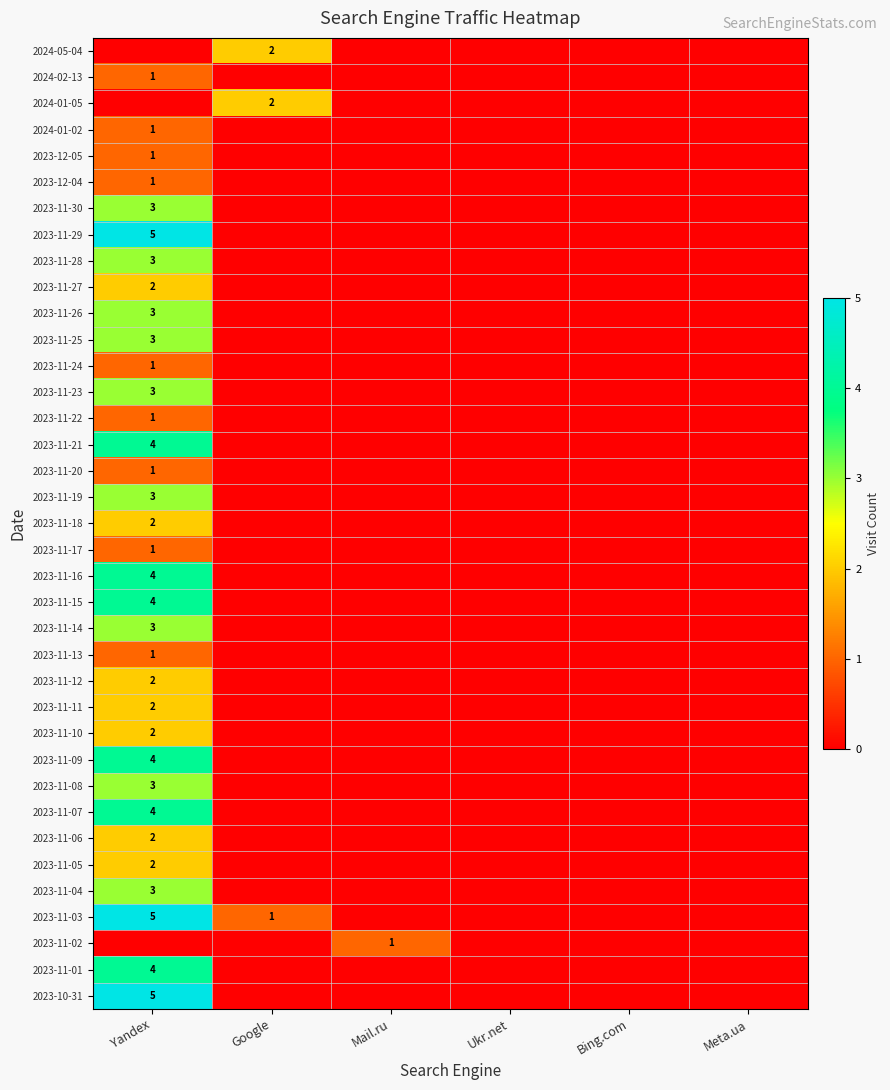

Is the value of 2023-11-07 at Yandex greater than the value of 2023-11-03 at Google?

Yes